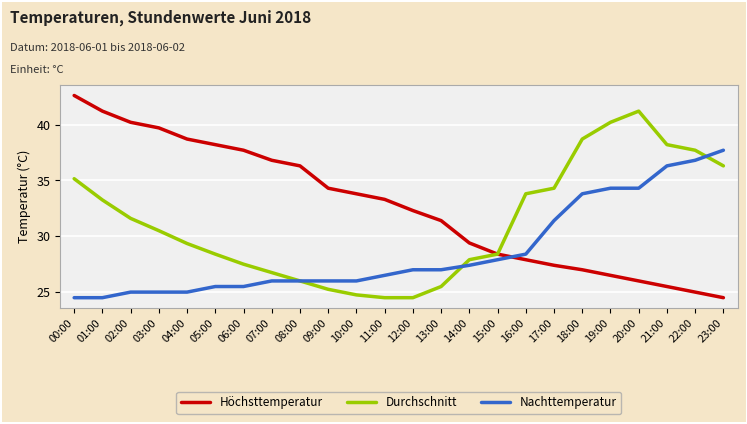

The value of Nachttemperatur at 20:00 is 34.3. True or false?

True